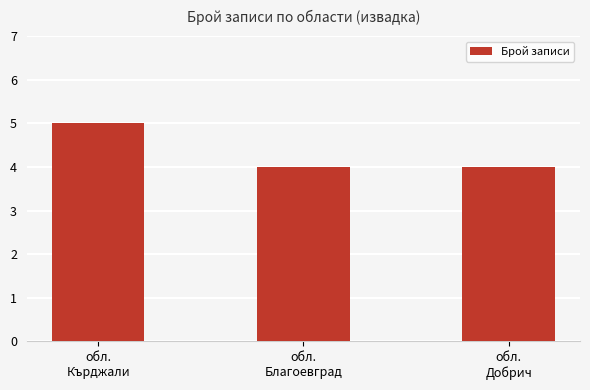

Reading left to right, transcribe all the data shown in this chart.

5	4	4